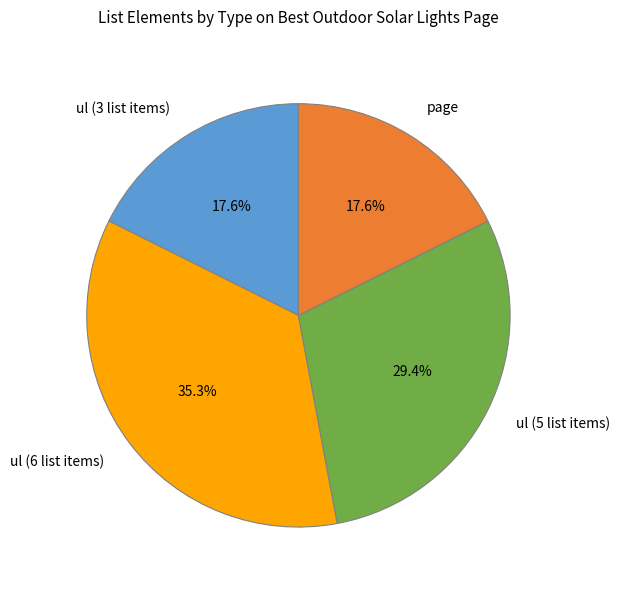

To the nearest percent, what is the difference between the ul (6 list items) and ul (3 list items) slice percentages?

18%